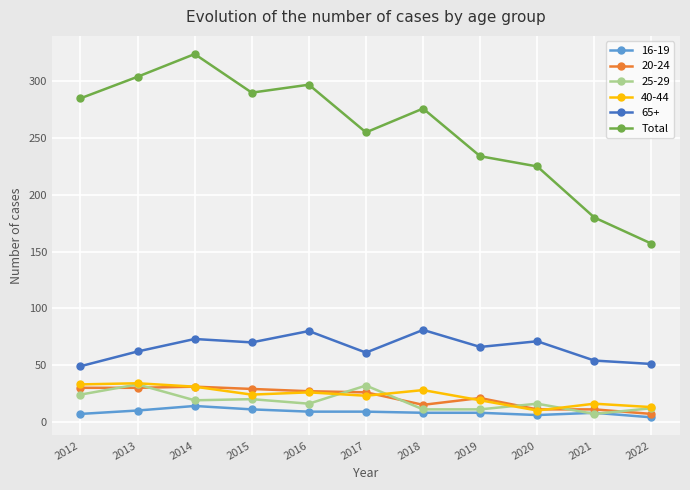

Is it true that 65+ equals 81 at 2018?

True